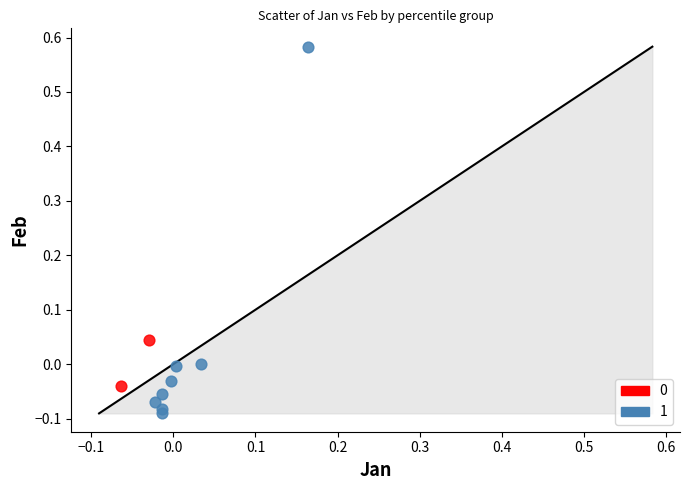

Which series reaches the maximum Y coordinate?

1